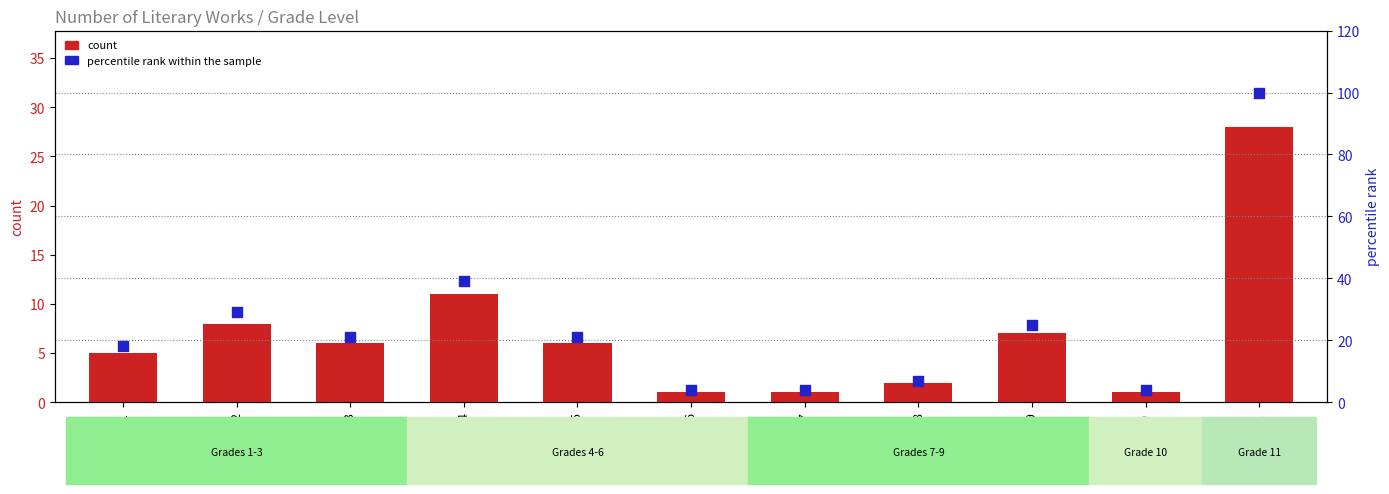

Which series has the largest total across all categories?

percentile rank within the sample